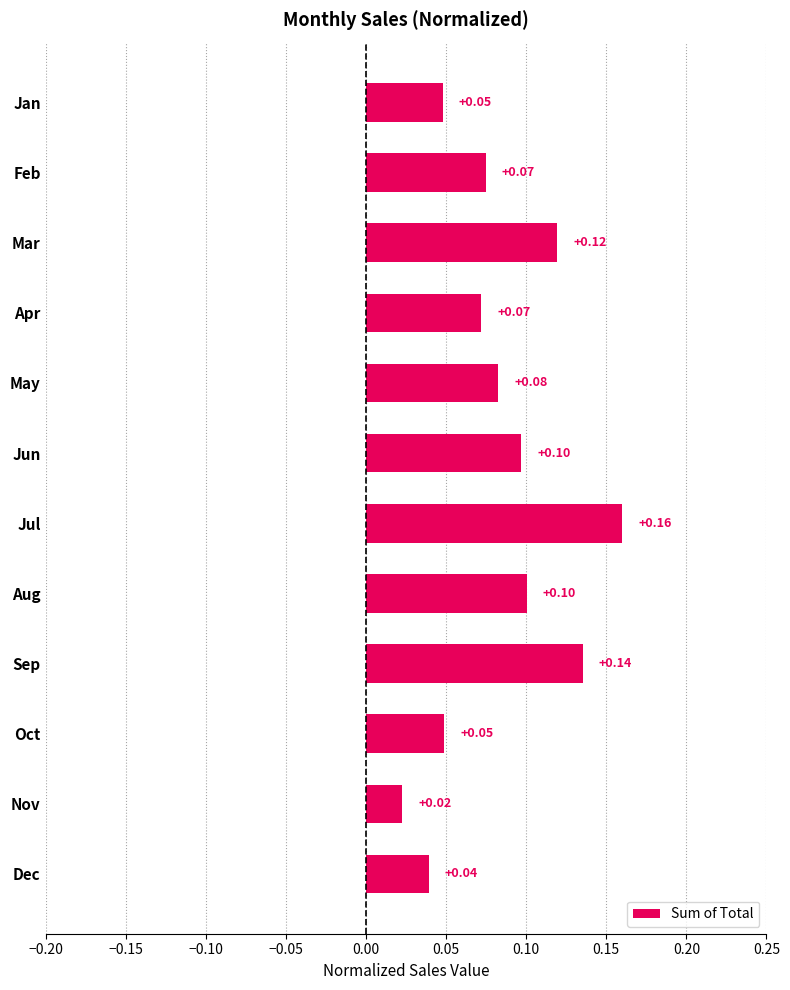

What is the sum of all values?

1.0